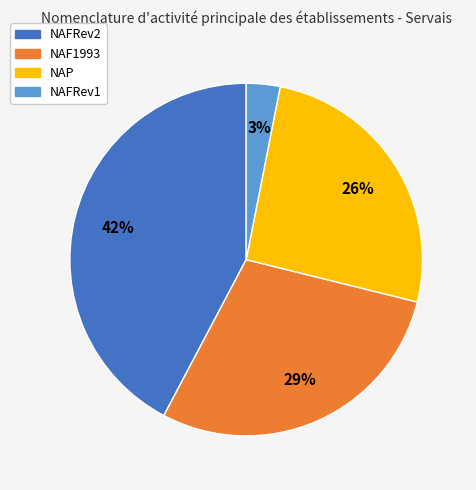

What percentage is the NAFRev1 slice, to the nearest percent?

3%